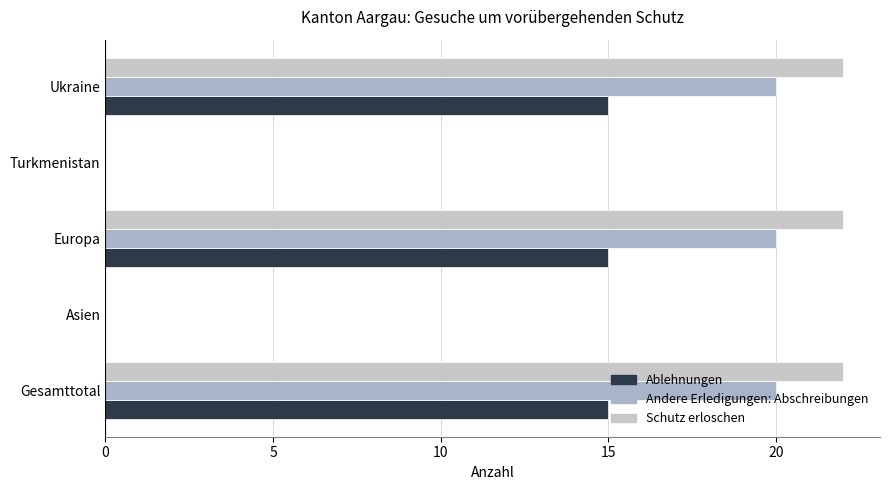

How many series are shown in this chart?

3